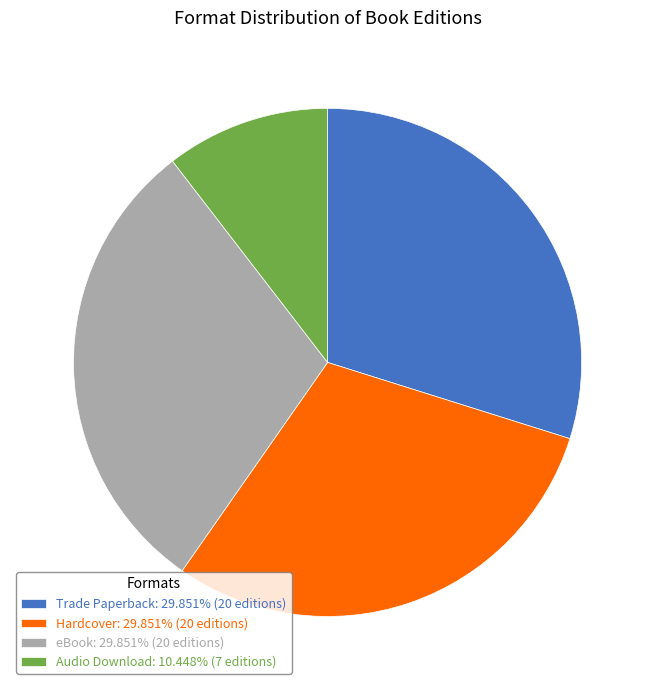

Does any single category account for the majority?

No